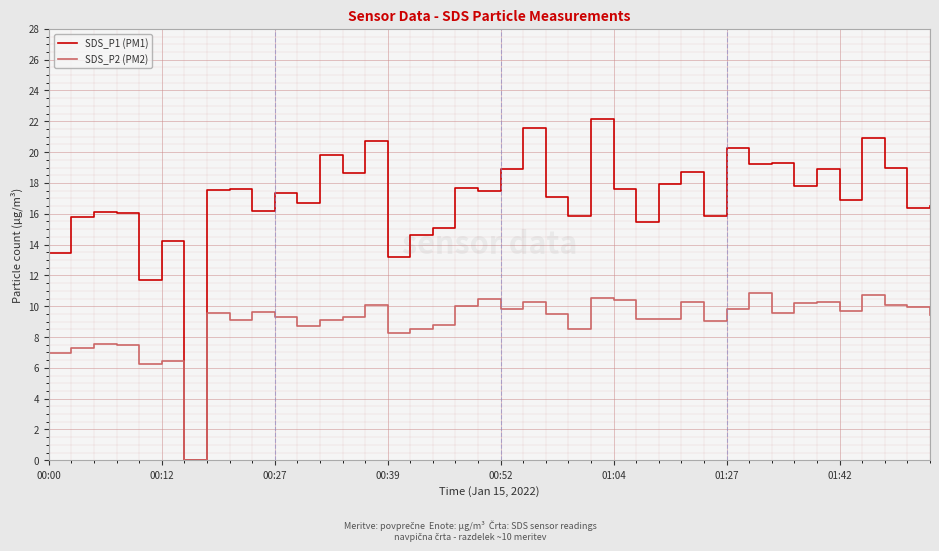

Which series has the widest spread of values?

SDS_P1 (PM1)